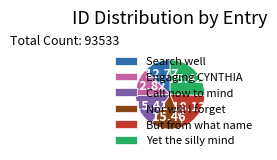

Does Search well represent more than half of the total?

No